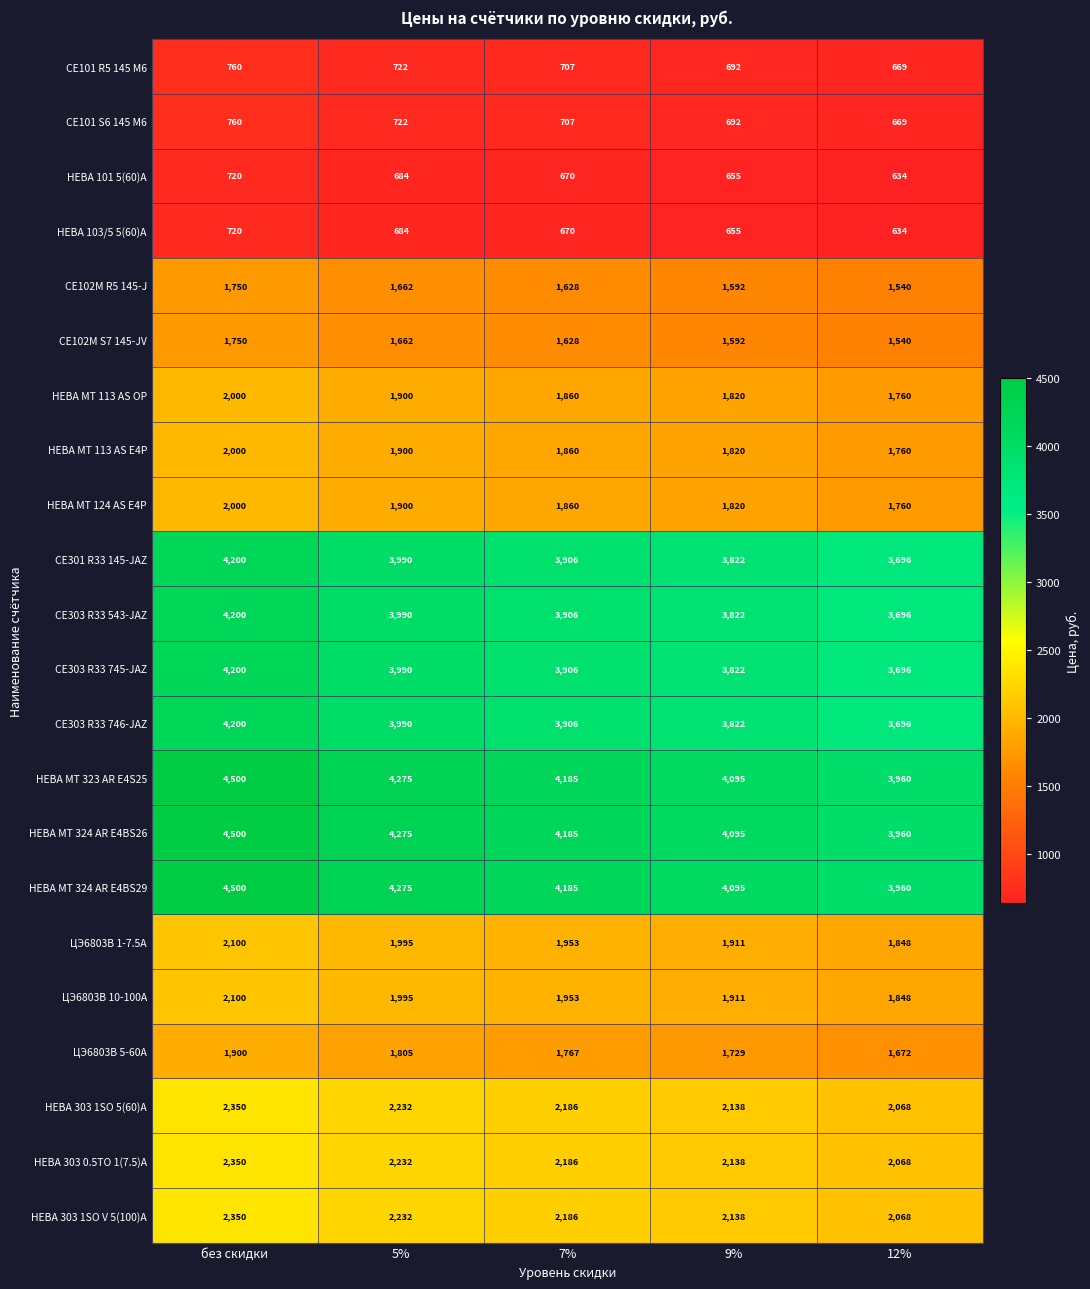

What is the approximate value of СЕ303 R33 746-JAZ at без скидки, to the nearest 100?

4200